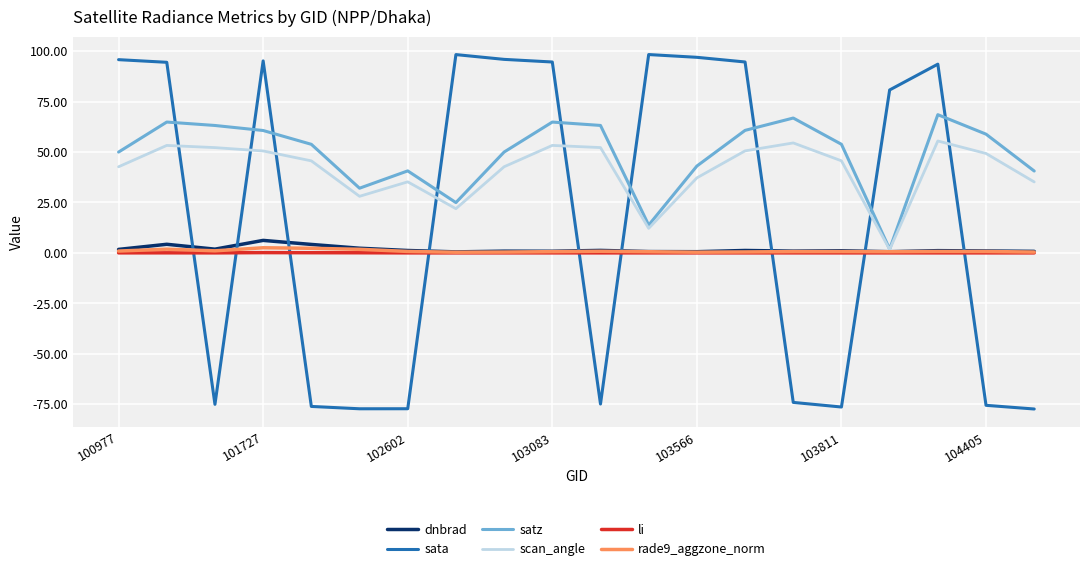

What is the maximum value shown in the chart?

98.3